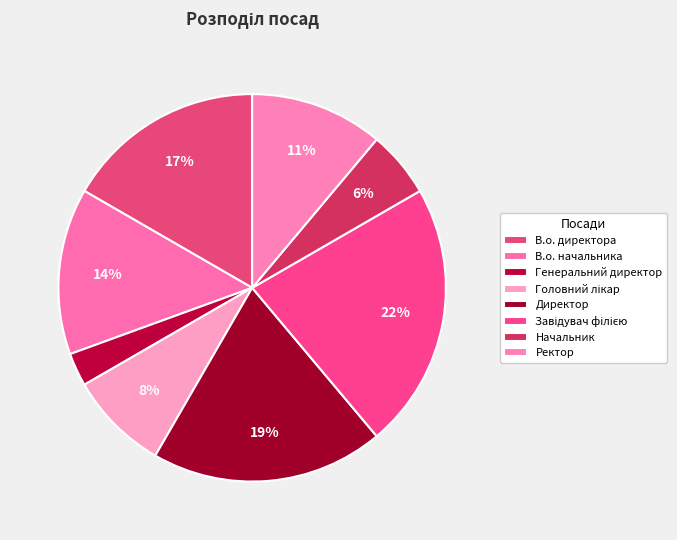

To the nearest percent, what is the difference between the largest and smallest slice percentages?

19%